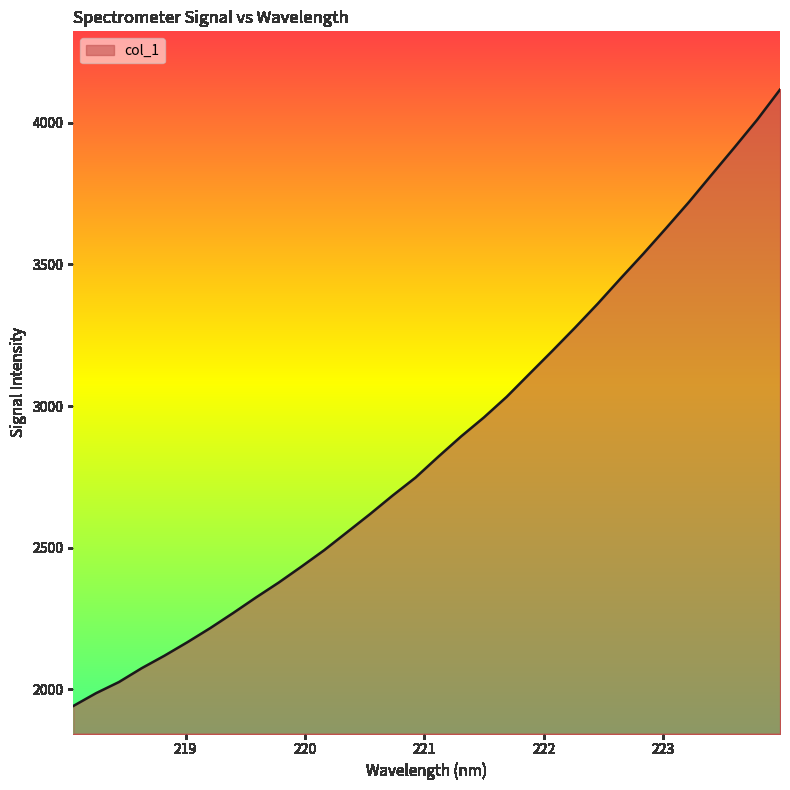

What is the smallest value displayed?

1941.4